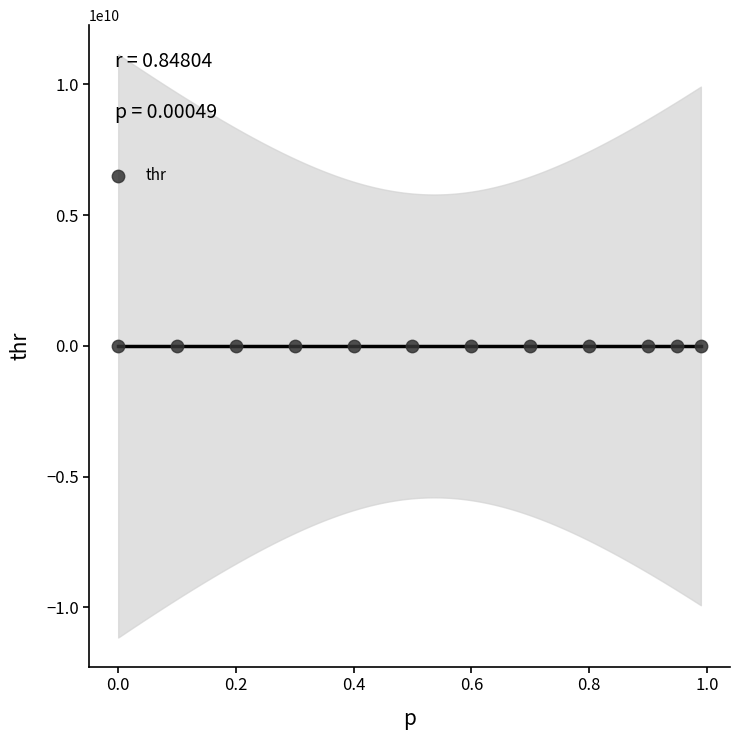

What is the average Y value?

178495